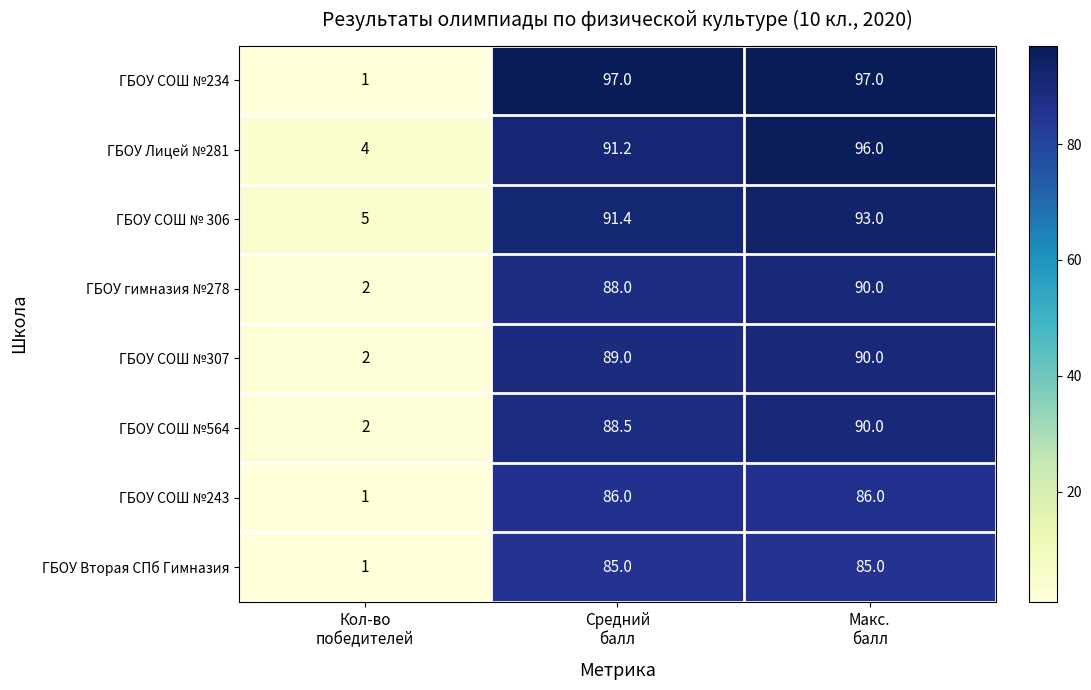

How many ГБОУ СОШ №243 values are between 1 and 86?

3